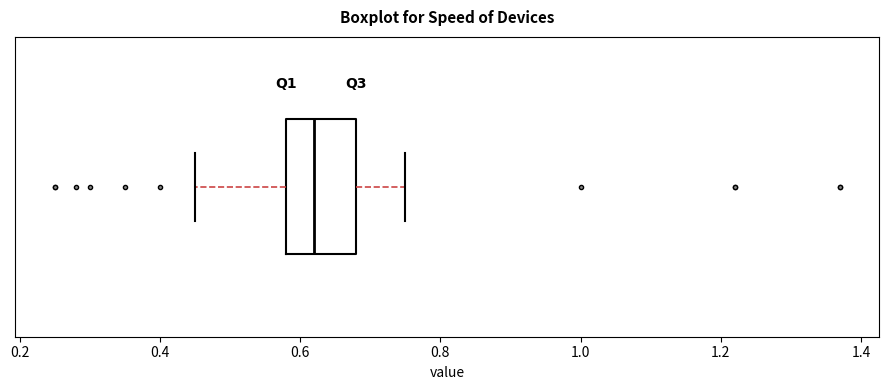

Transcribe this box plot: give where the median line is, the range the box spans, and where the two whiskers end, as read against the x-axis. The values are not printed on the chart, so give them approximately, as read against the axis.

median 0.62, box 0.58 to 0.68, whiskers 0.46 to 0.76